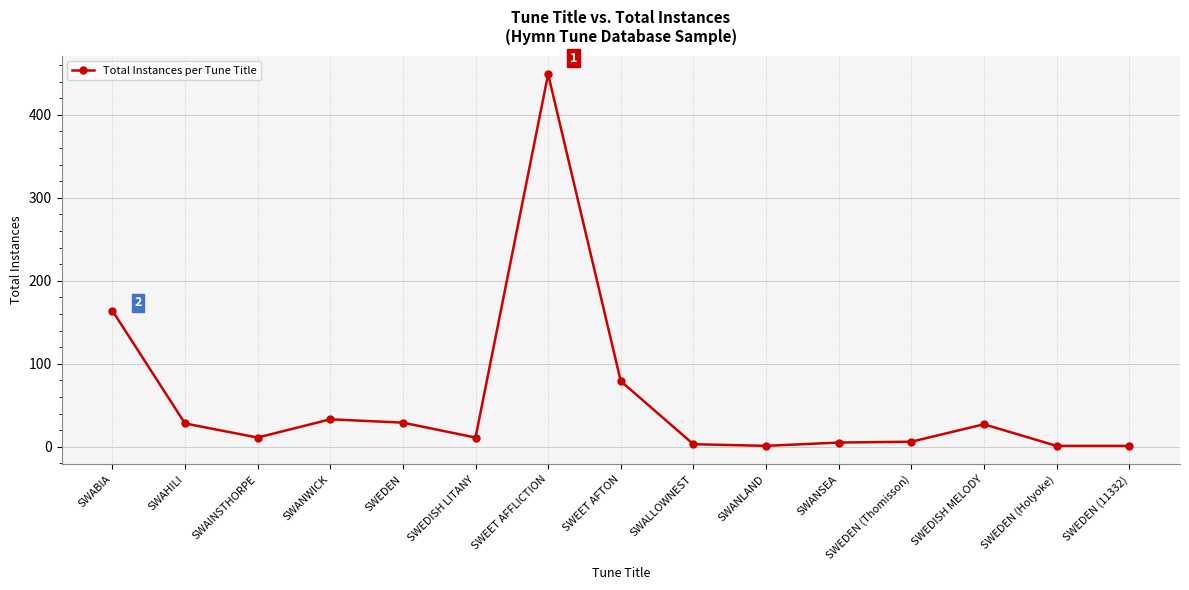

What is the change in value from SWANLAND to SWANSEA?

+4